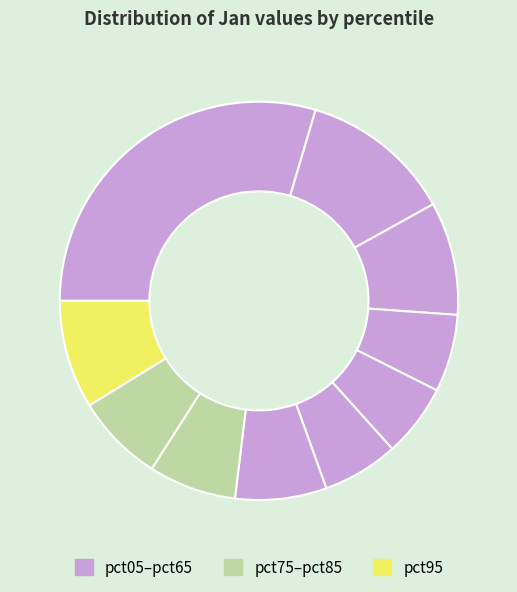

Which slice is the largest?

pct05